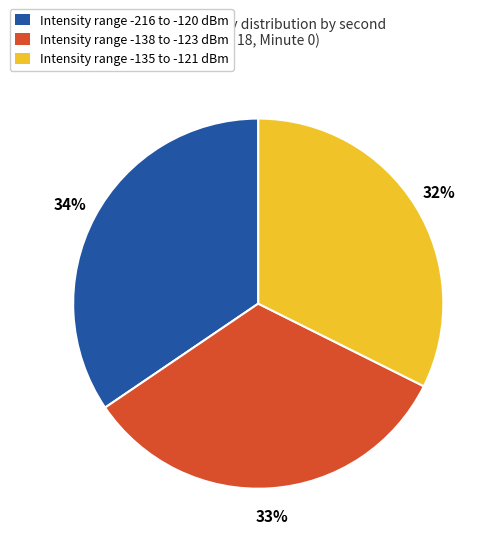

Approximately how many times larger is the value at Intensity range -135 to -121 dBm compared to Intensity range -216 to -120 dBm?

0.9